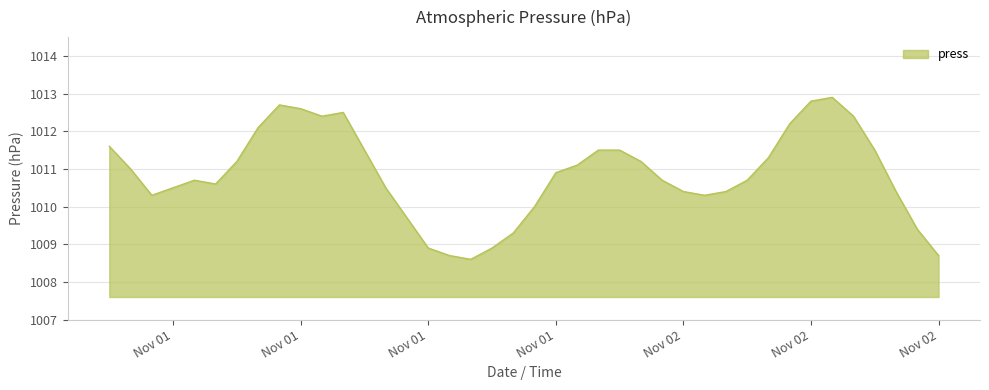

What is the maximum value shown in the chart?

1012.9